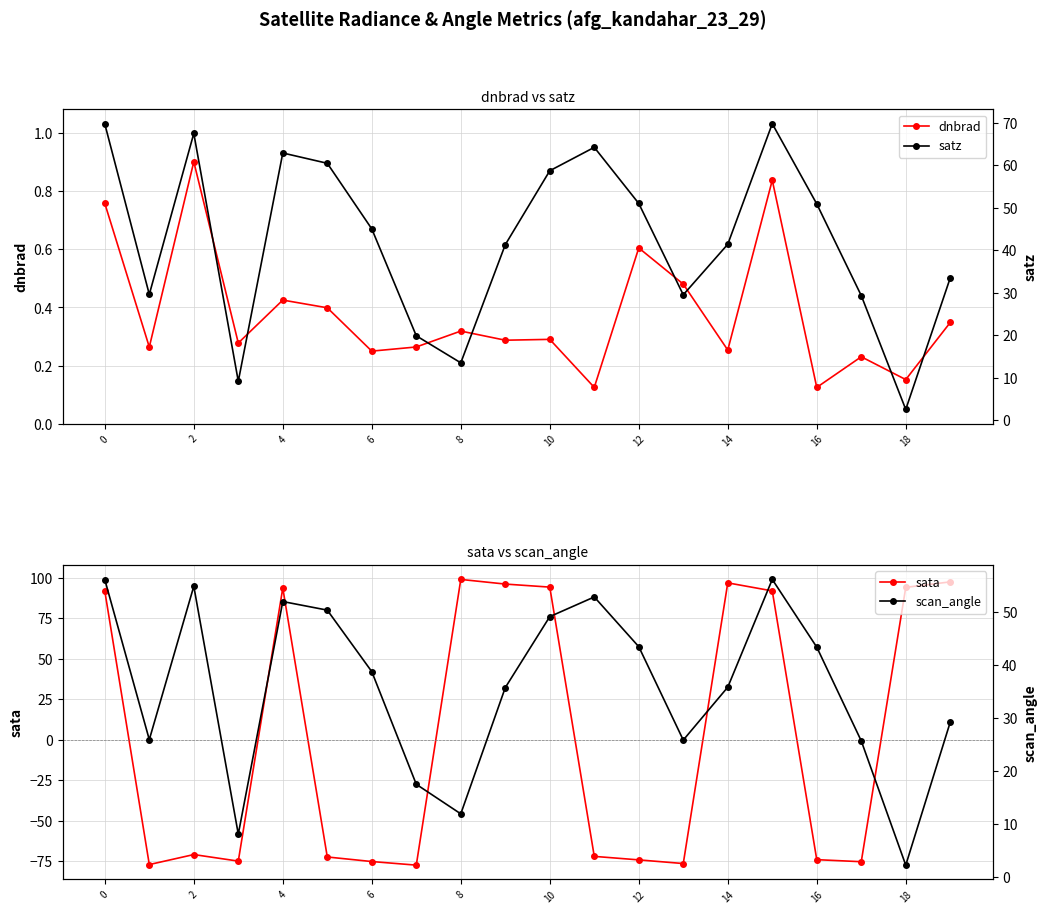

What is the difference between the maximum and minimum values in the dnbrad series?

0.8